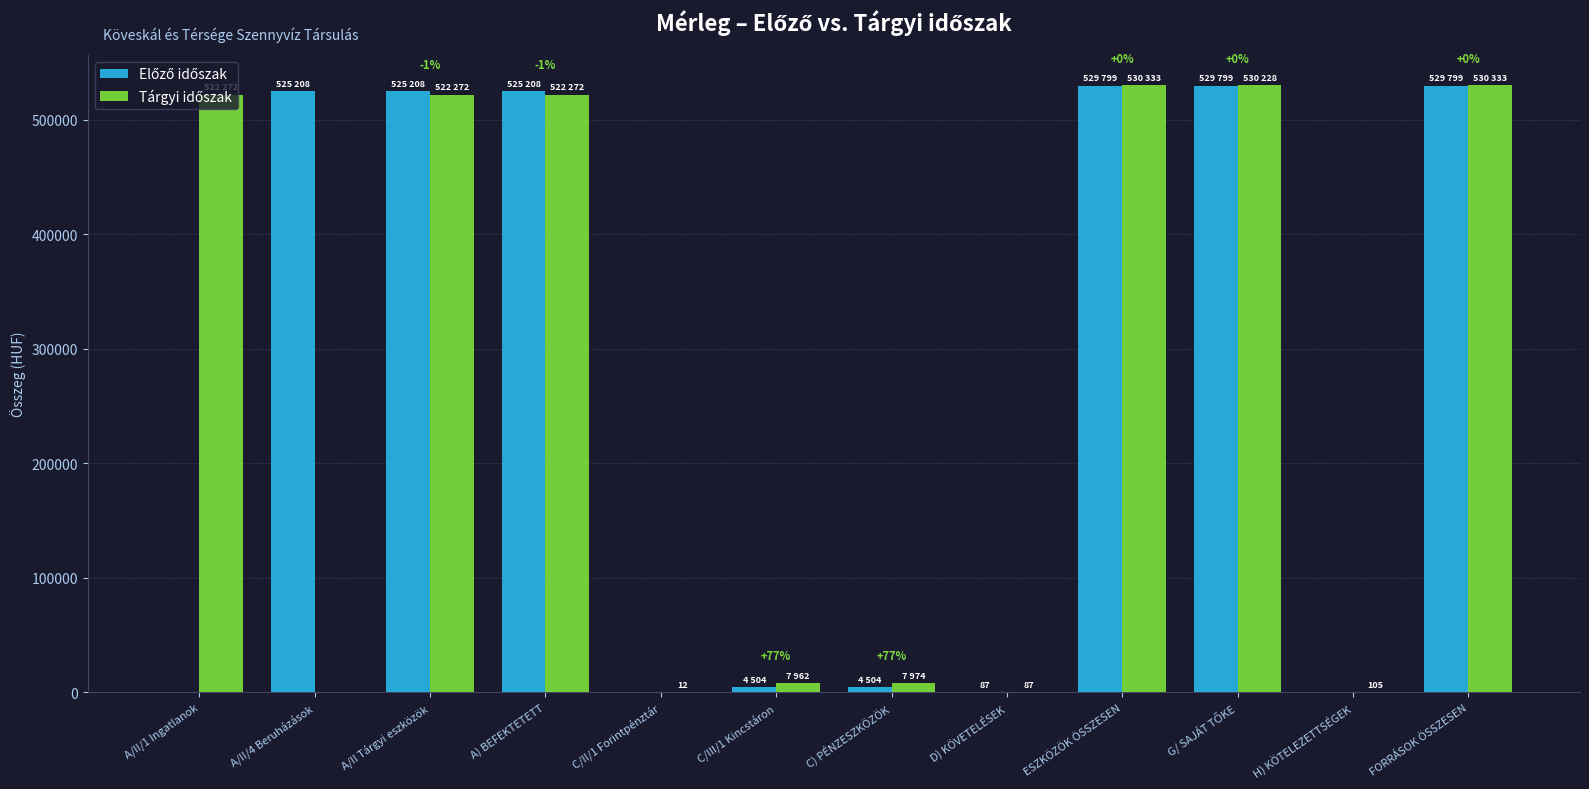

The Tárgyi időszak series shows 944231 at ESZKÖZÖK ÖSSZESEN. True or false?

False